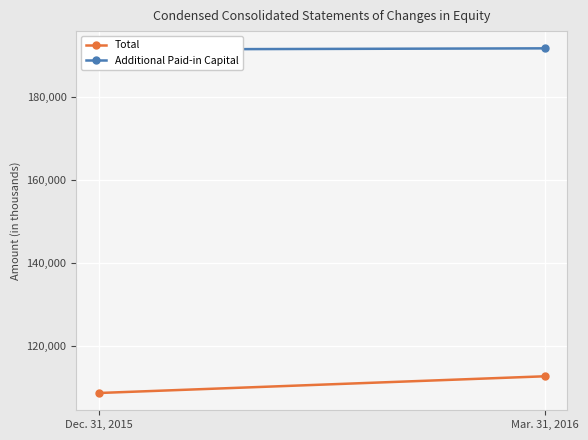

What is the total value across all series at Mar. 31, 2016?

304425